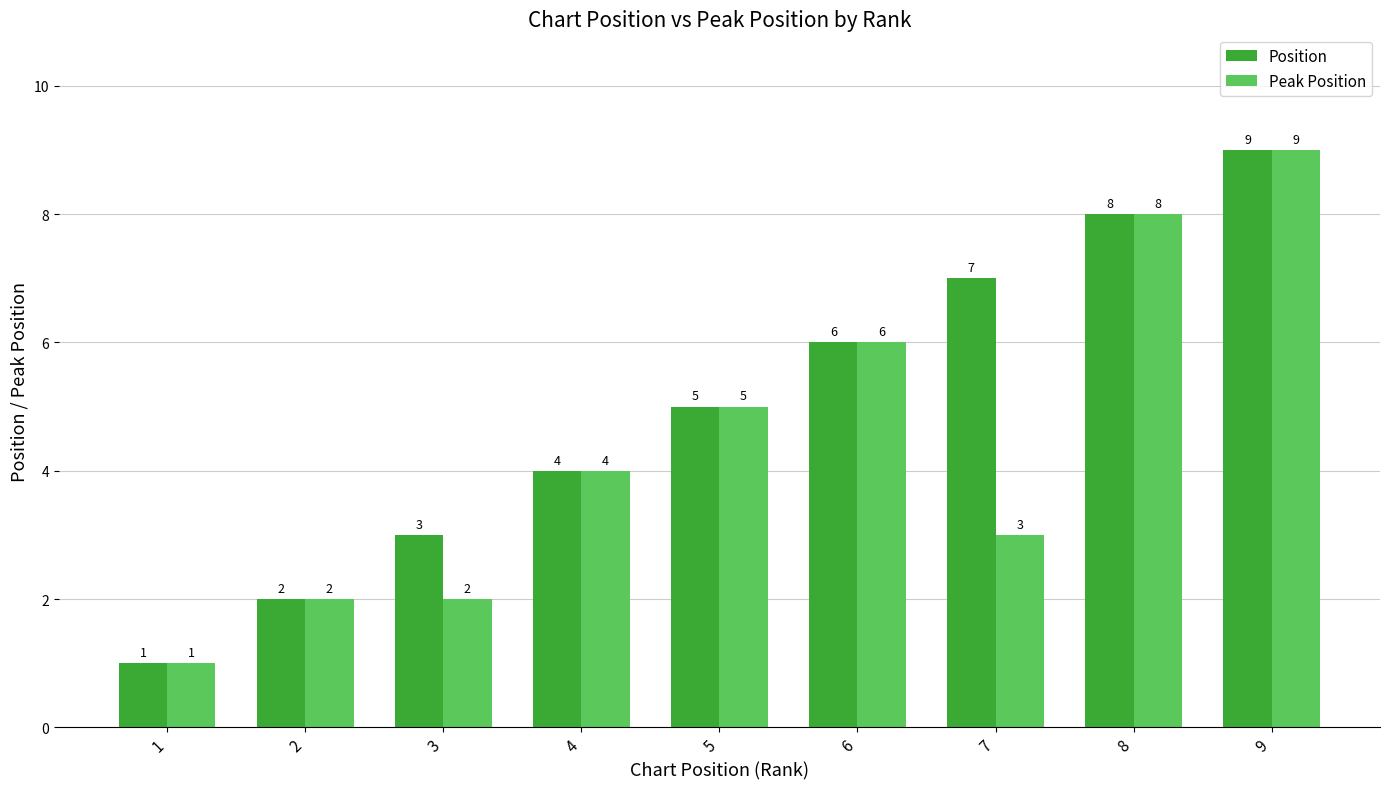

Reading right to left, what are all the values shown in this chart?

Position: 9	8	7	6	5	4	3	2	1
Peak Position: 9	8	3	6	5	4	2	2	1